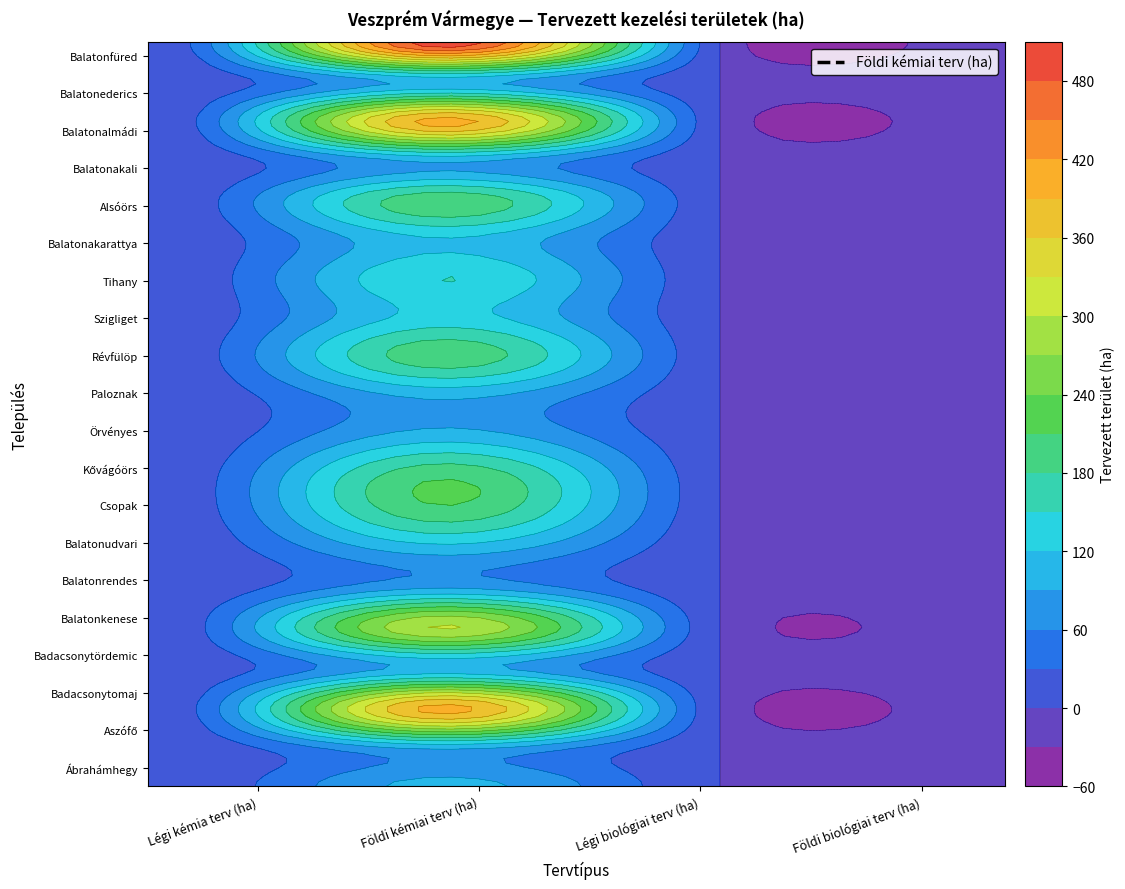

Rank the categories by Balatonrendes value from highest to lowest.

Földi kémiai terv (ha), Légi kémia terv (ha), Légi biológiai terv (ha), Földi biológiai terv (ha)